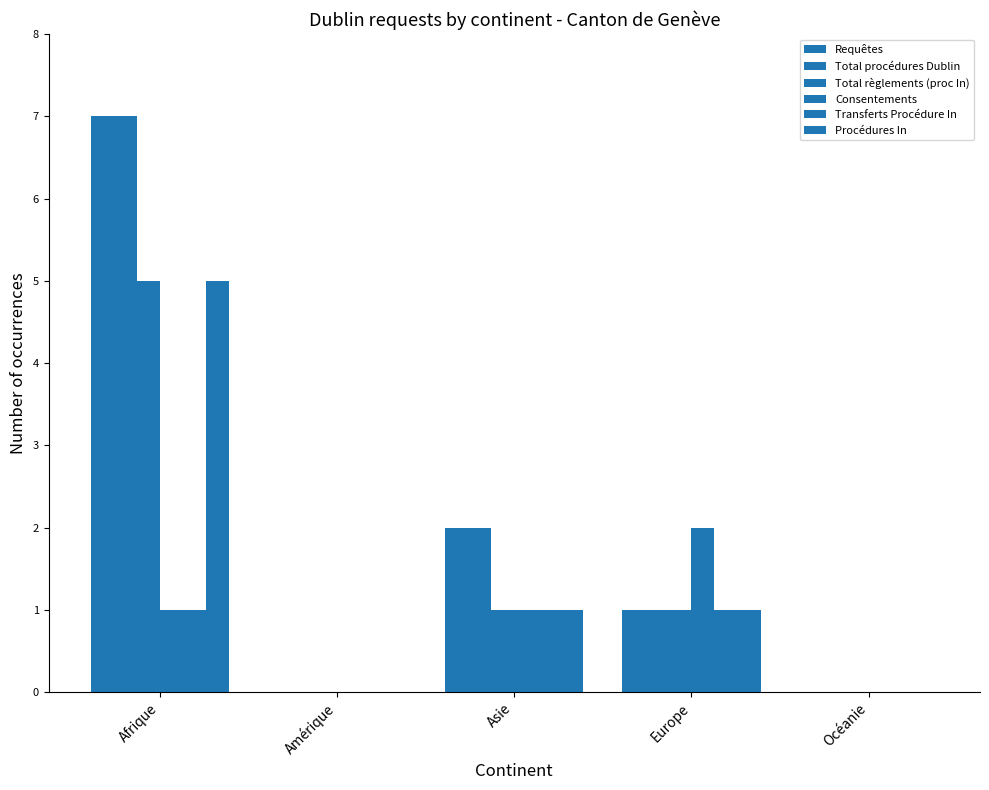

How many groups of bars are there?

5